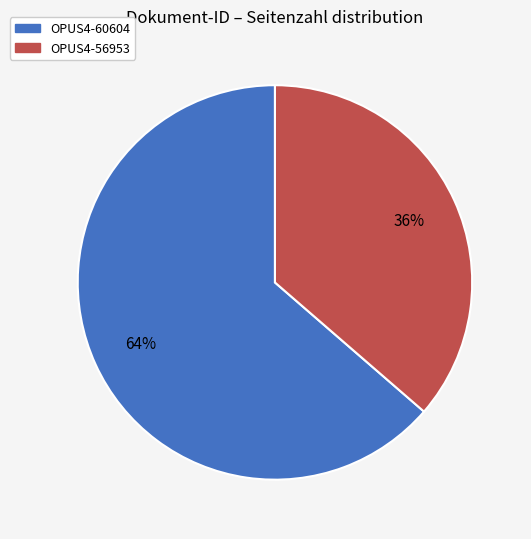

How many segments does this pie chart have?

2